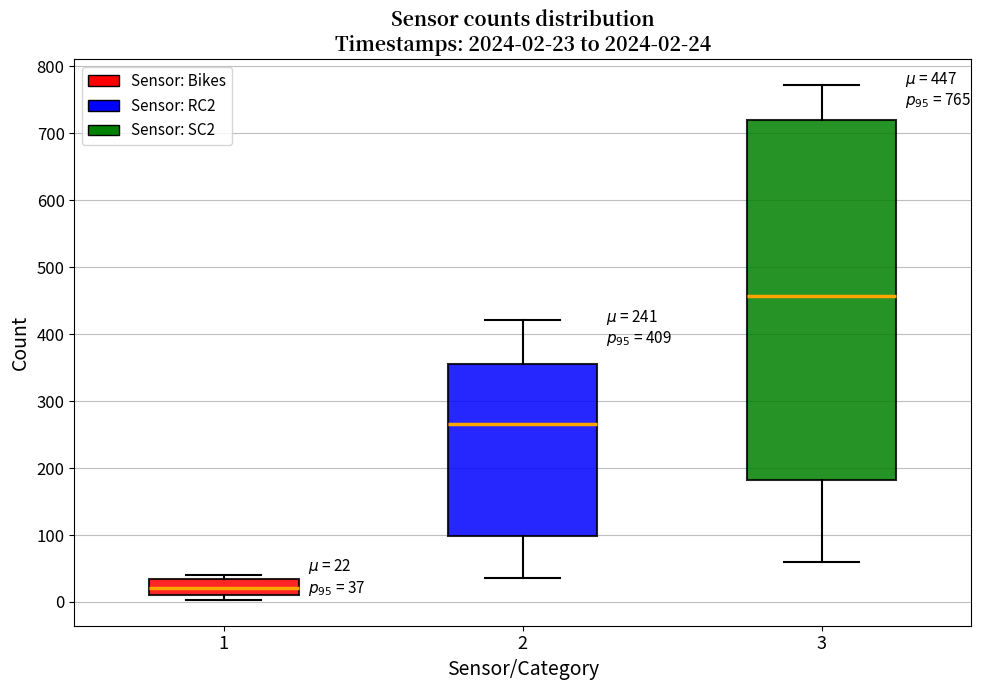

Which box's median line is the lowest?

1